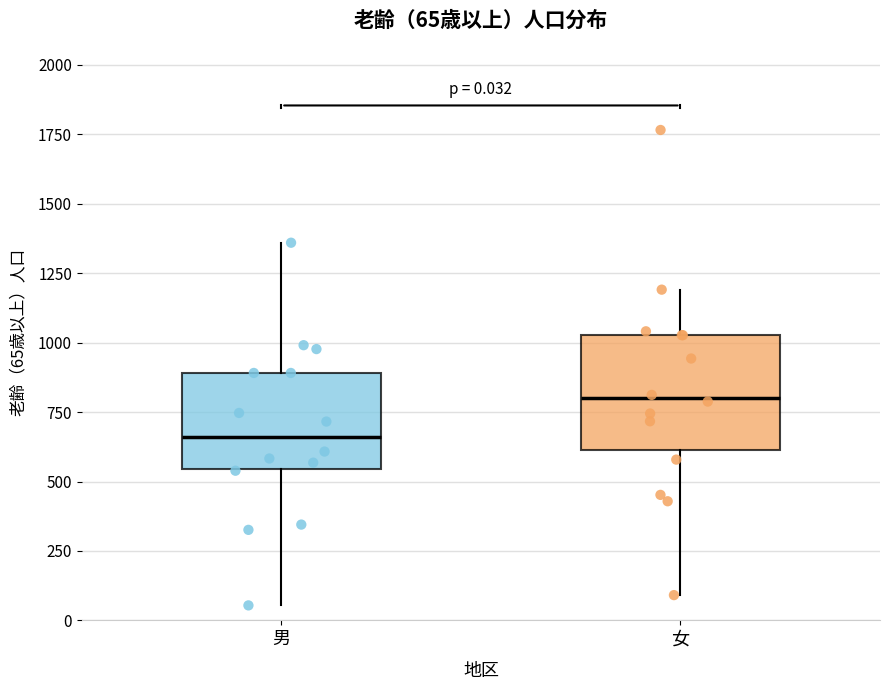

Which box is the tallest, from its lower edge to its upper edge?

女